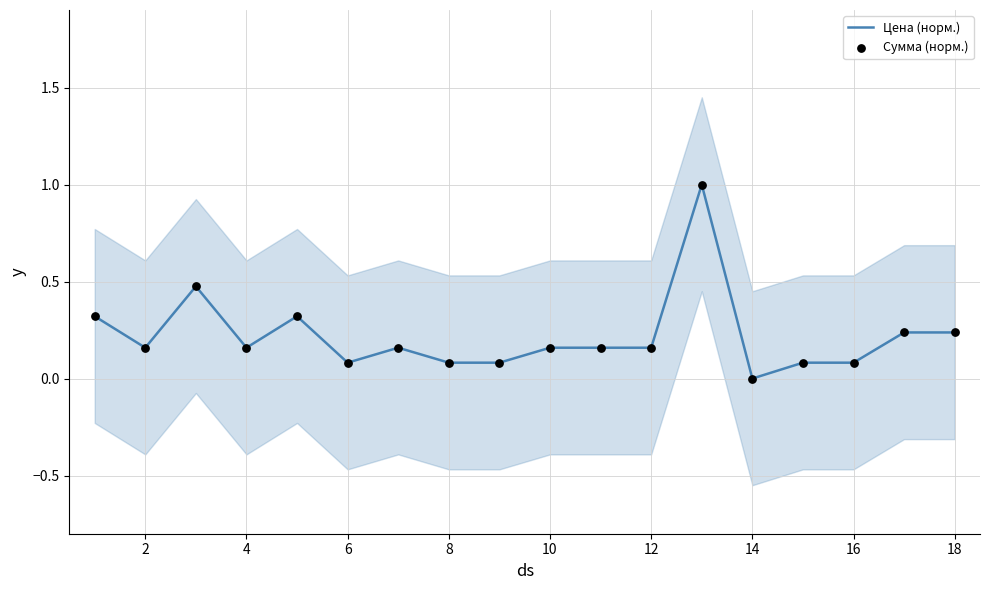

The value of Цена (норм.) at 4 is 0.0. True or false?

False